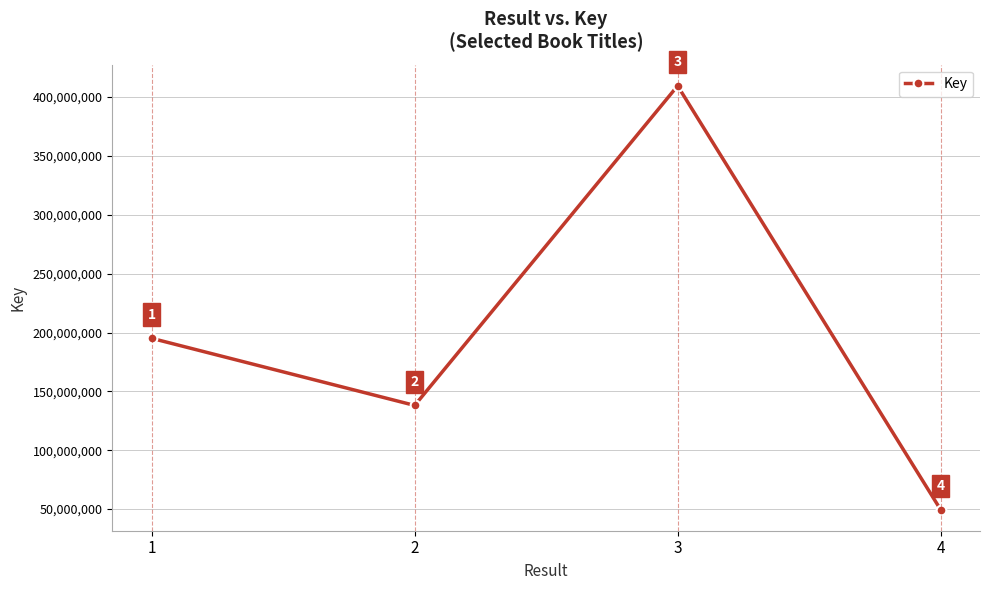

Which category has the lowest value across all series?

4